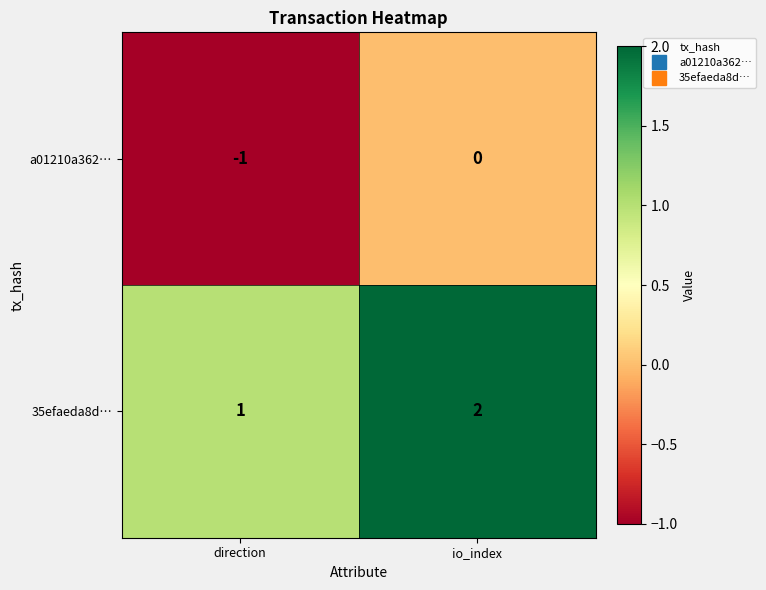

Reading left to right, what are all the values shown in this chart?

a01210a362…: direction=-1	io_index=0
35efaeda8d…: direction=1	io_index=2